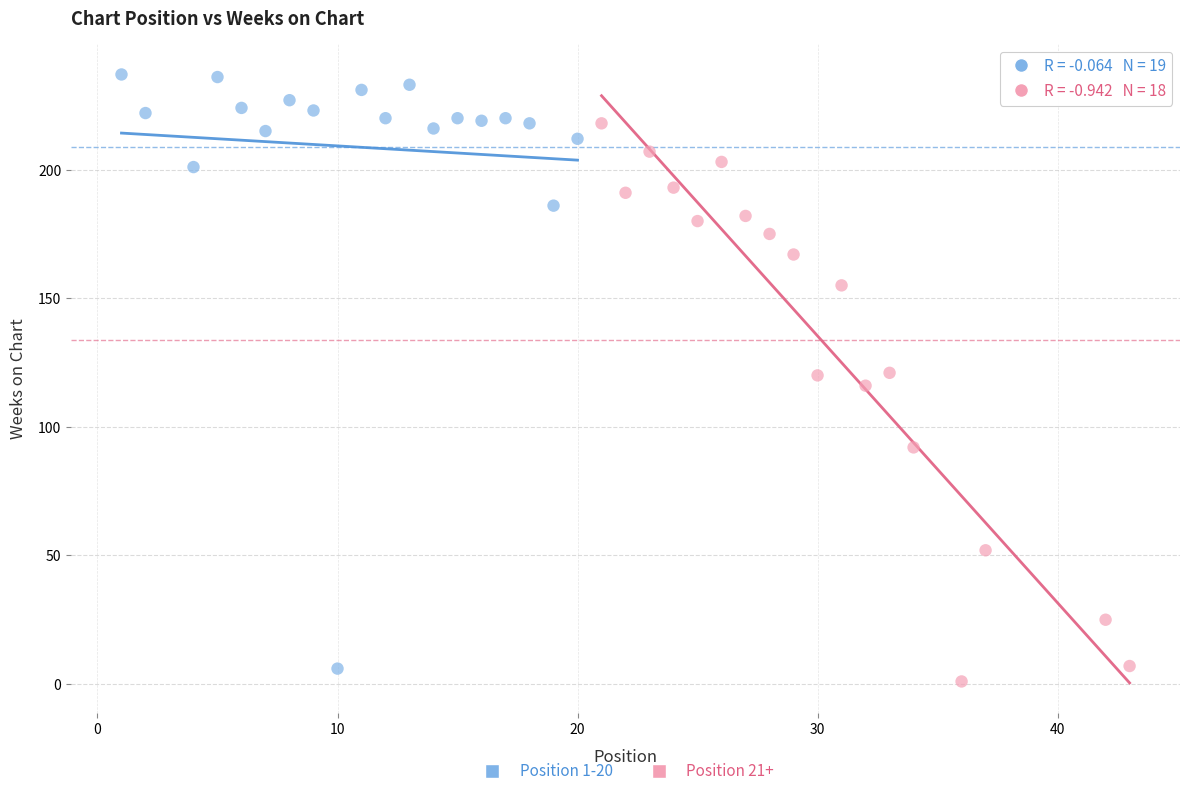

Which series reaches the maximum Y coordinate?

Position 1-20